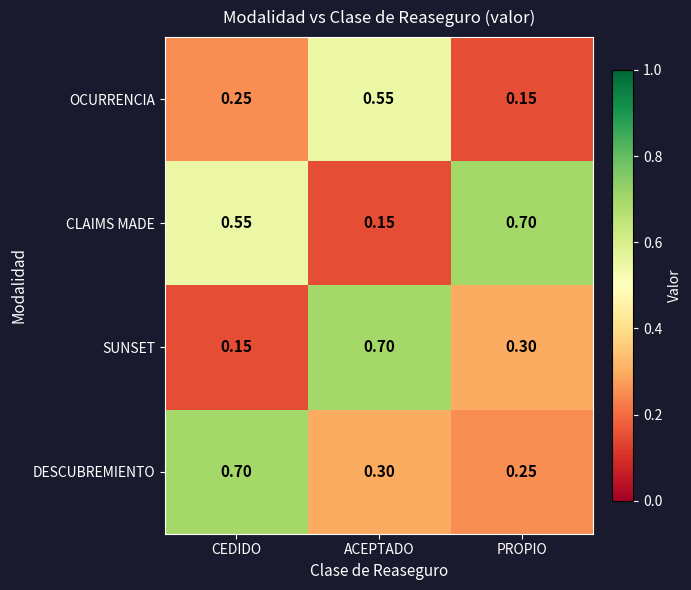

Which series changed the most between ACEPTADO and PROPIO?

CLAIMS MADE